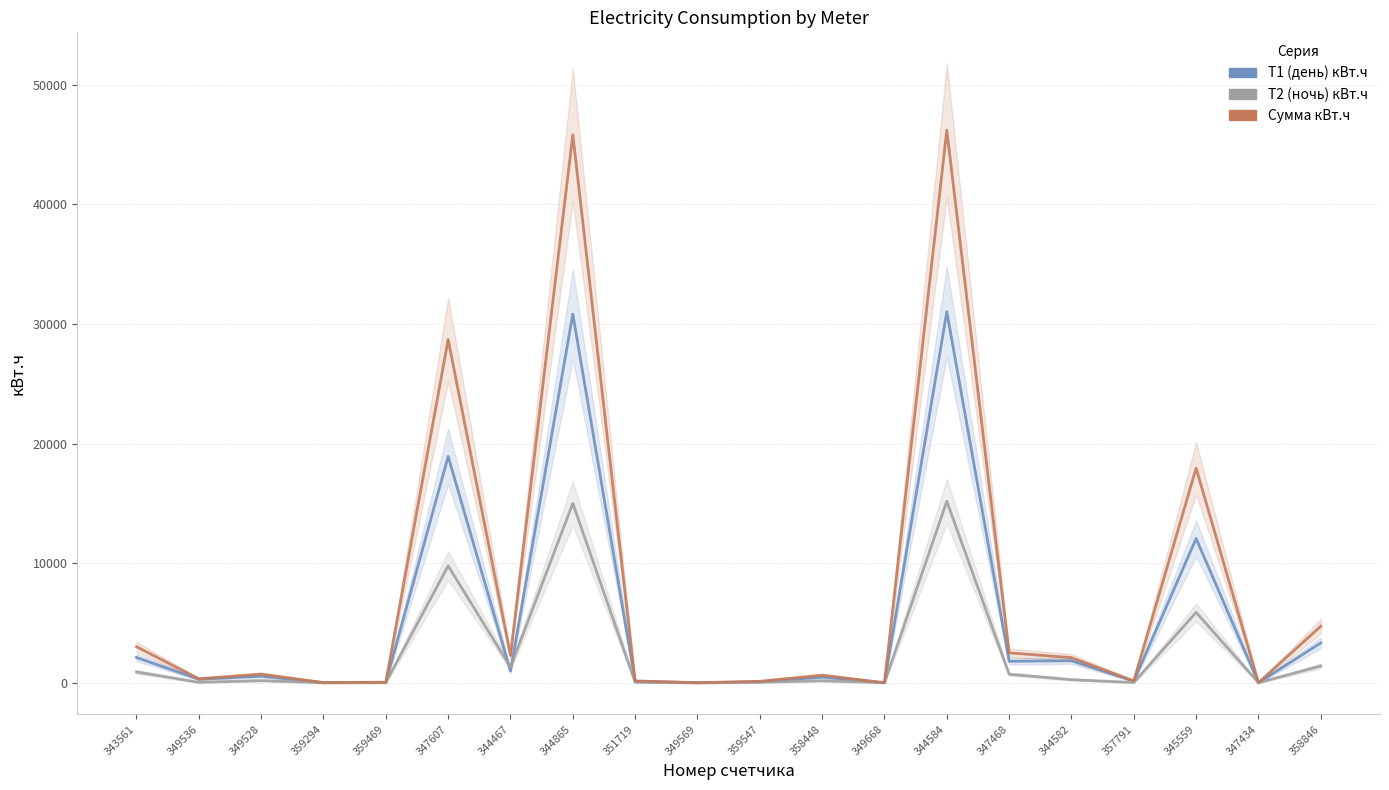

Is it true that Т2 (ночь) кВт.ч equals 1397.0 at 358846?

True